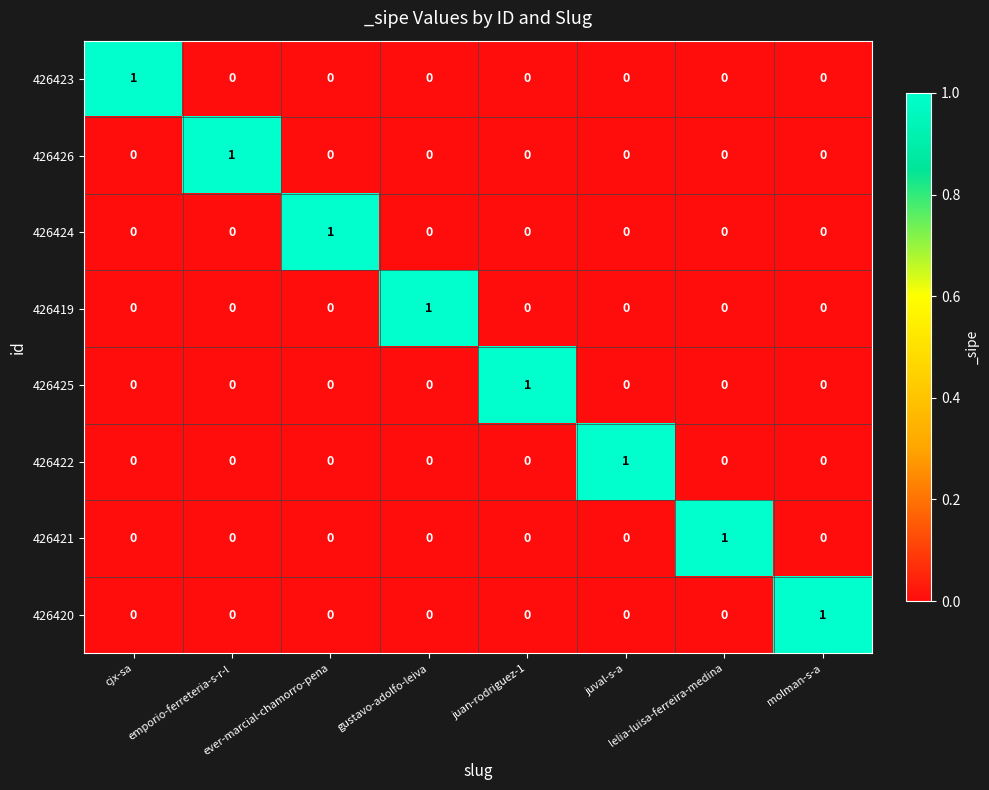

Which category has the highest value in the 426421 series?

lelia-luisa-ferreira-medina